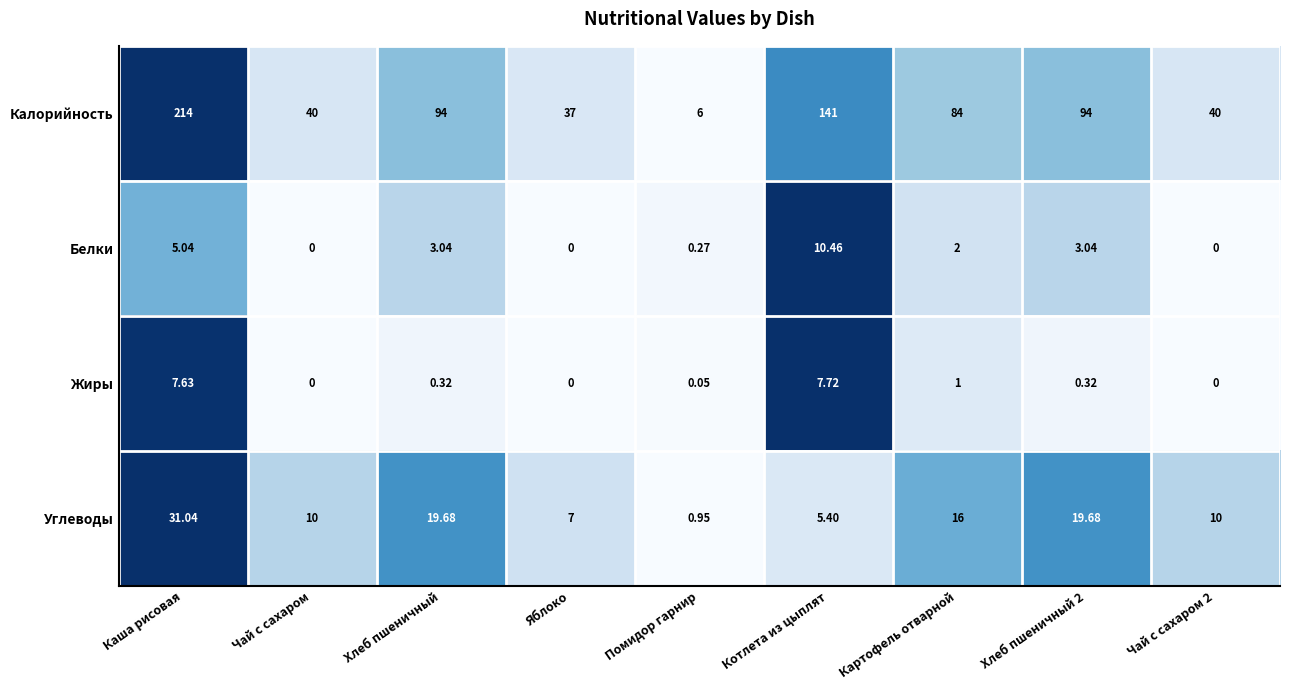

At which label does Углеводы first exceed 10?

Каша рисовая